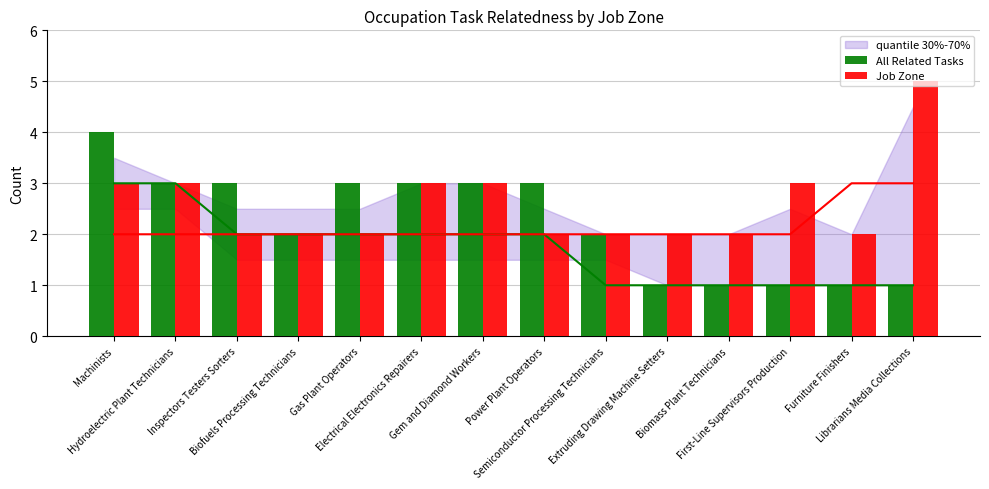

Rank the series by their maximum value, from highest to lowest.

Job Zone, All Related Tasks